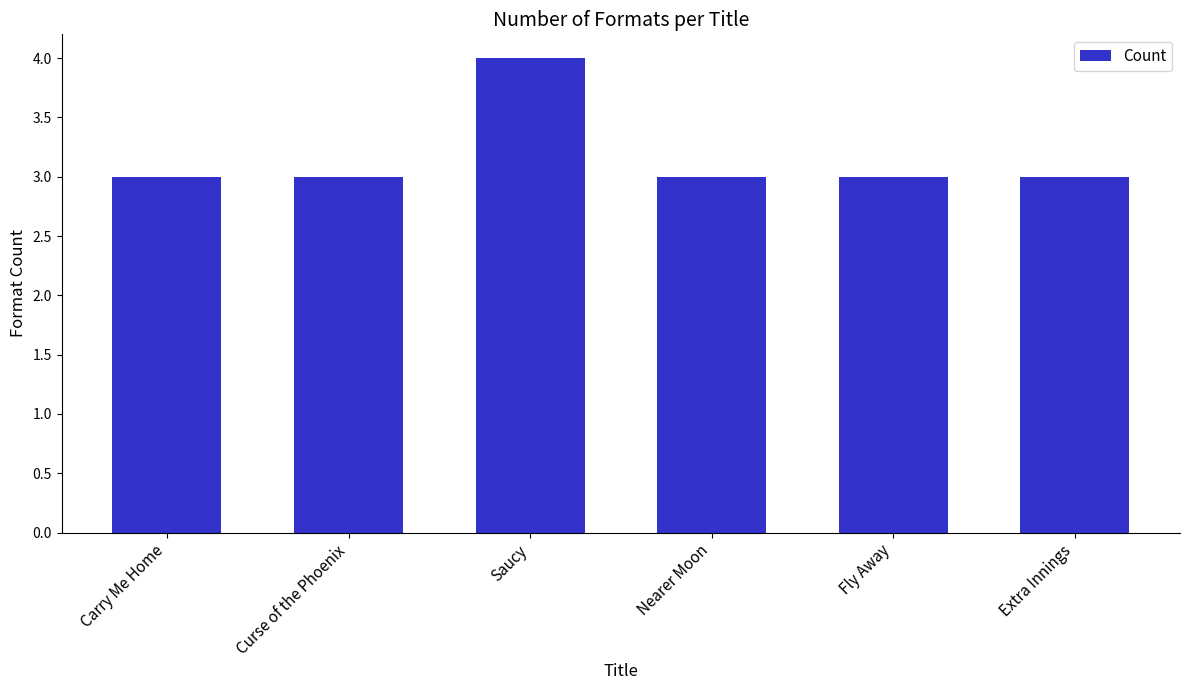

Which category has the highest value across all series?

Saucy